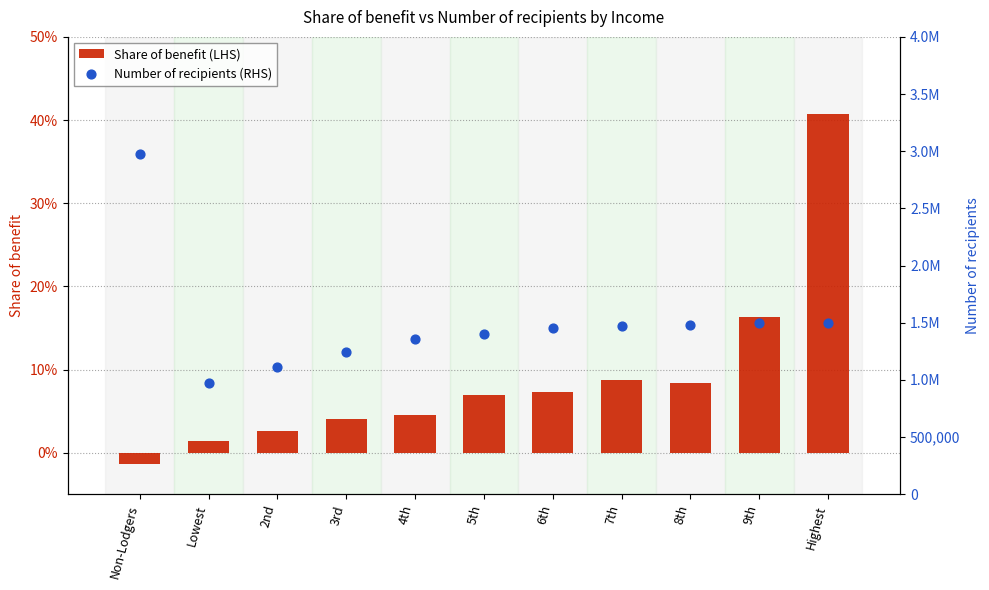

At which category is the sum across all series the highest?

Non-Lodgers